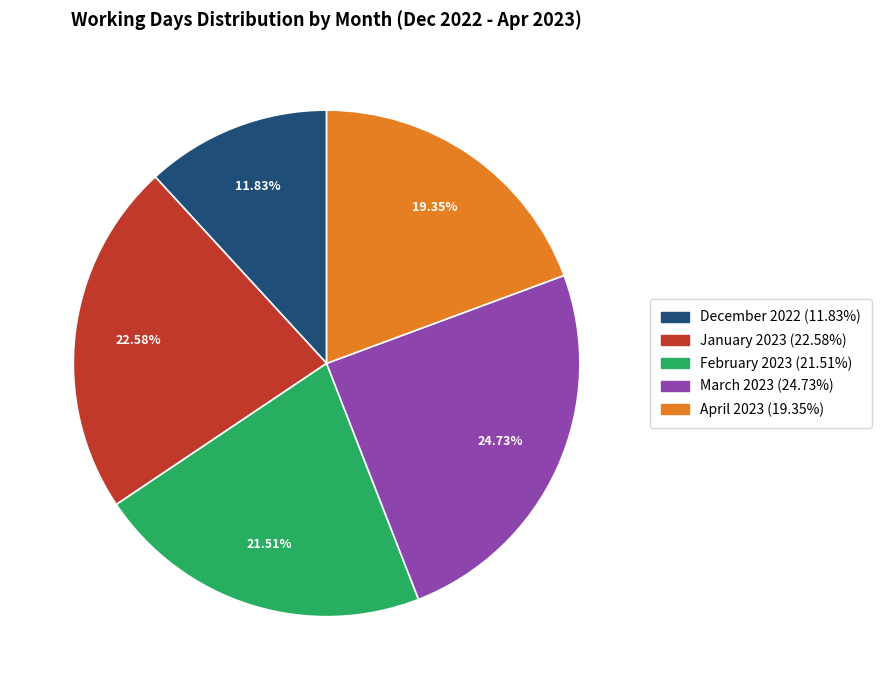

True or false: April 2023 accounts for 19% of the total.

True